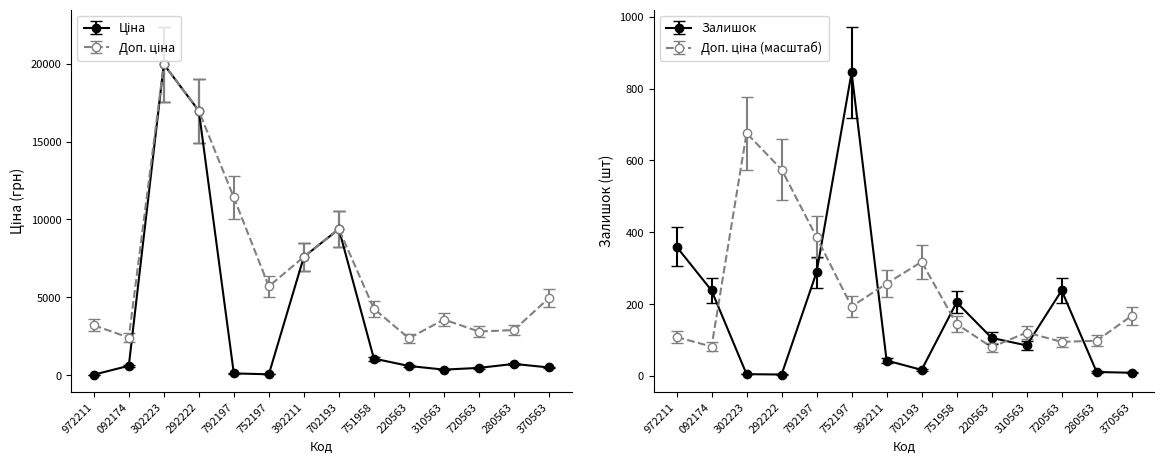

What is the smallest value displayed?

28.2